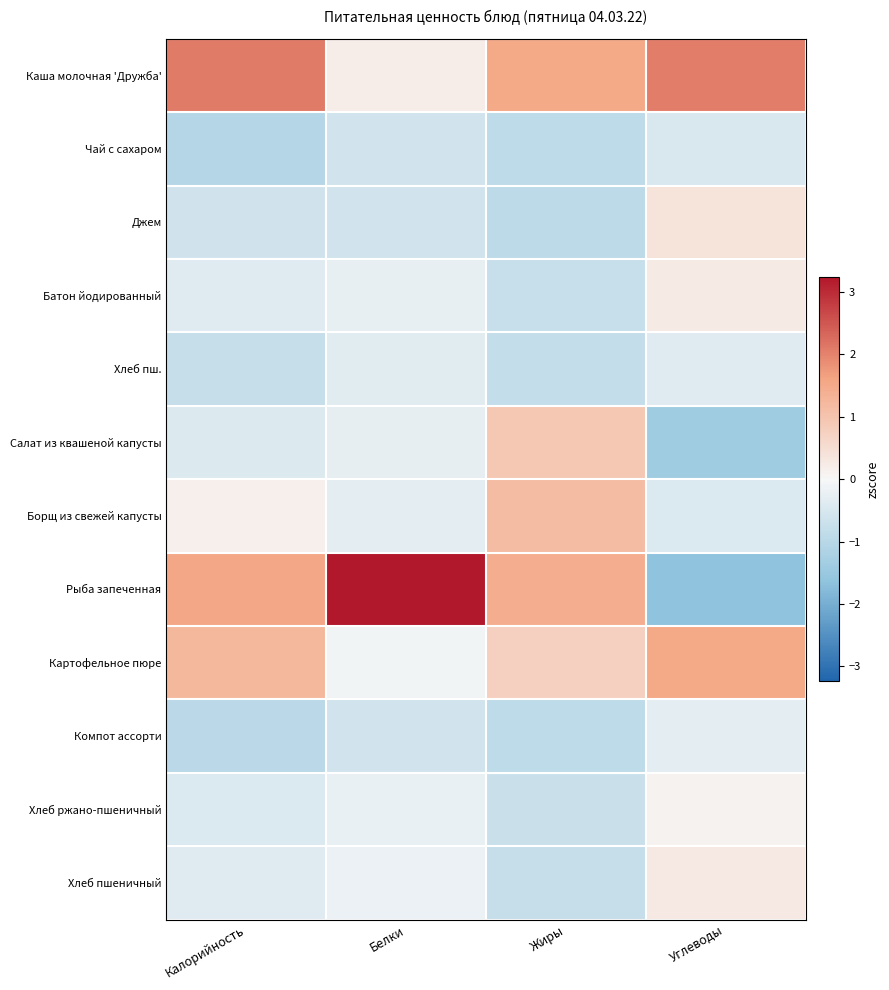

Reading left to right, list all the values displayed in this chart.

Каша молочная 'Дружба': Калорийность=2.1	Белки=0.2	Жиры=1.5	Углеводы=2.1
Чай с сахаром: Калорийность=-1.0	Белки=-0.6	Жиры=-0.9	Углеводы=-0.5
Джем: Калорийность=-0.6	Белки=-0.6	Жиры=-0.9	Углеводы=0.4
Батон йодированный: Калорийность=-0.4	Белки=-0.2	Жиры=-0.8	Углеводы=0.2
Хлеб пш.: Калорийность=-0.8	Белки=-0.3	Жиры=-0.8	Углеводы=-0.4
Салат из квашеной капусты: Калорийность=-0.4	Белки=-0.3	Жиры=0.9	Углеводы=-1.4
Борщ из свежей капусты: Калорийность=0.1	Белки=-0.3	Жиры=1.2	Углеводы=-0.4
Рыба запеченная: Калорийность=1.6	Белки=3.2	Жиры=1.4	Углеводы=-1.6
Картофельное пюре: Калорийность=1.2	Белки=-0.1	Жиры=0.8	Углеводы=1.5
Компот ассорти: Калорийность=-1.0	Белки=-0.6	Жиры=-0.9	Углеводы=-0.3
Хлеб ржано-пшеничный: Калорийность=-0.4	Белки=-0.2	Жиры=-0.7	Углеводы=0.1
Хлеб пшеничный: Калорийность=-0.4	Белки=-0.2	Жиры=-0.8	Углеводы=0.3